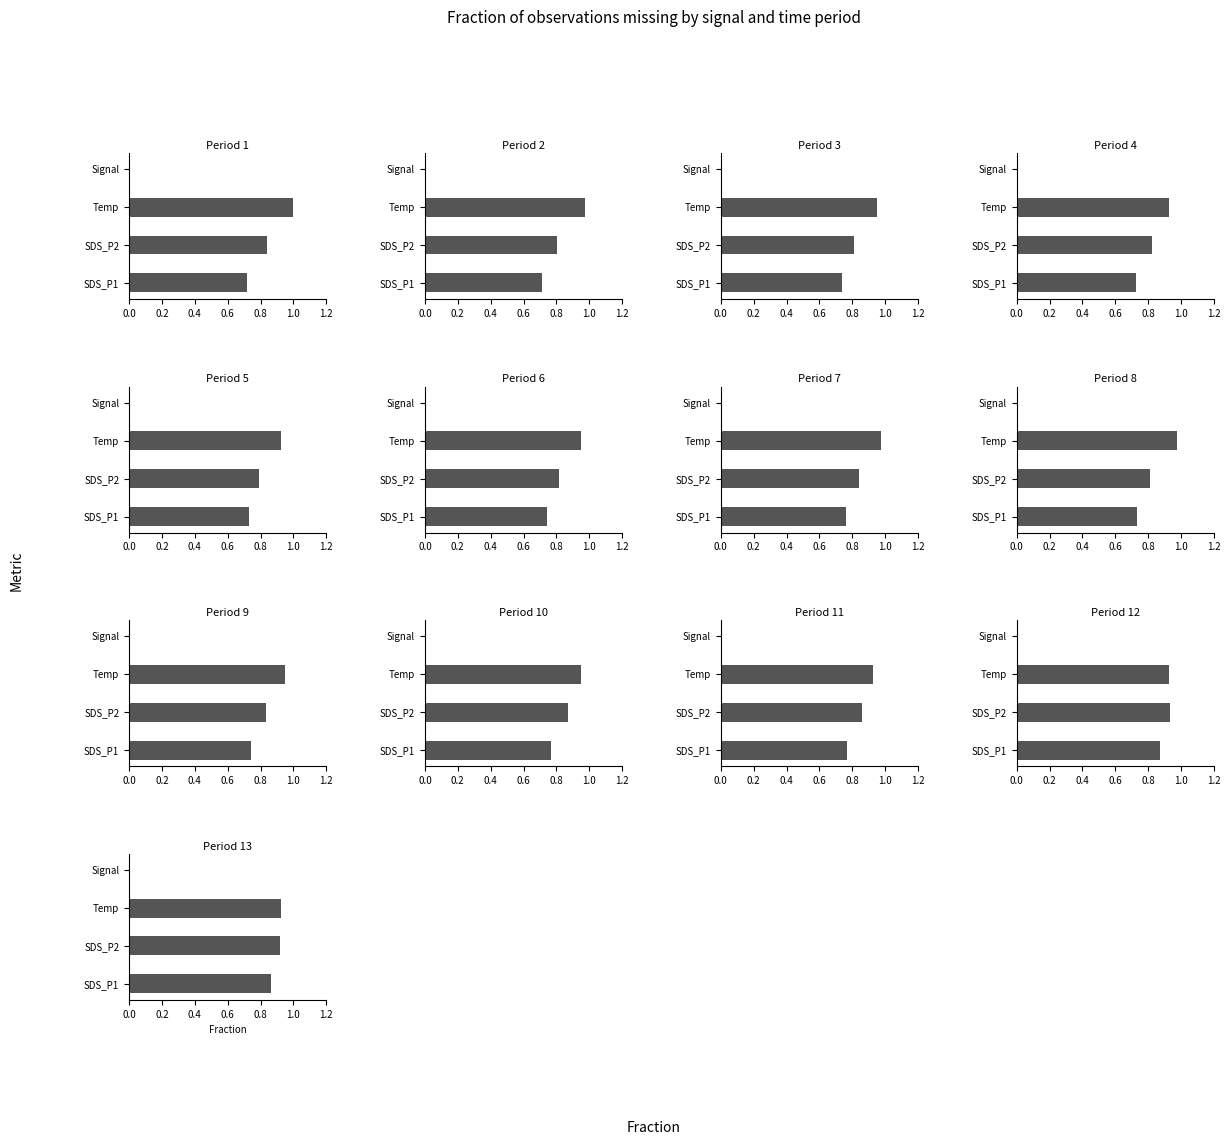

The value at SDS_P1 is 0.5. True or false?

False